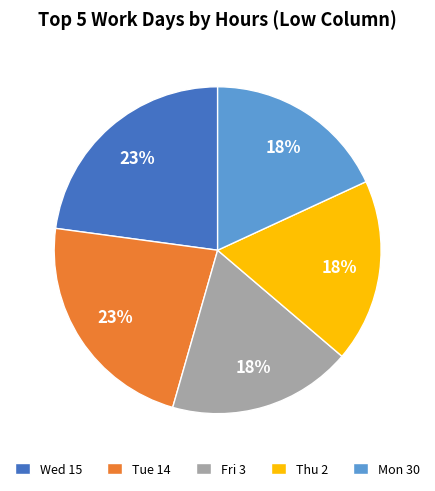

How many slices are in this pie chart?

5